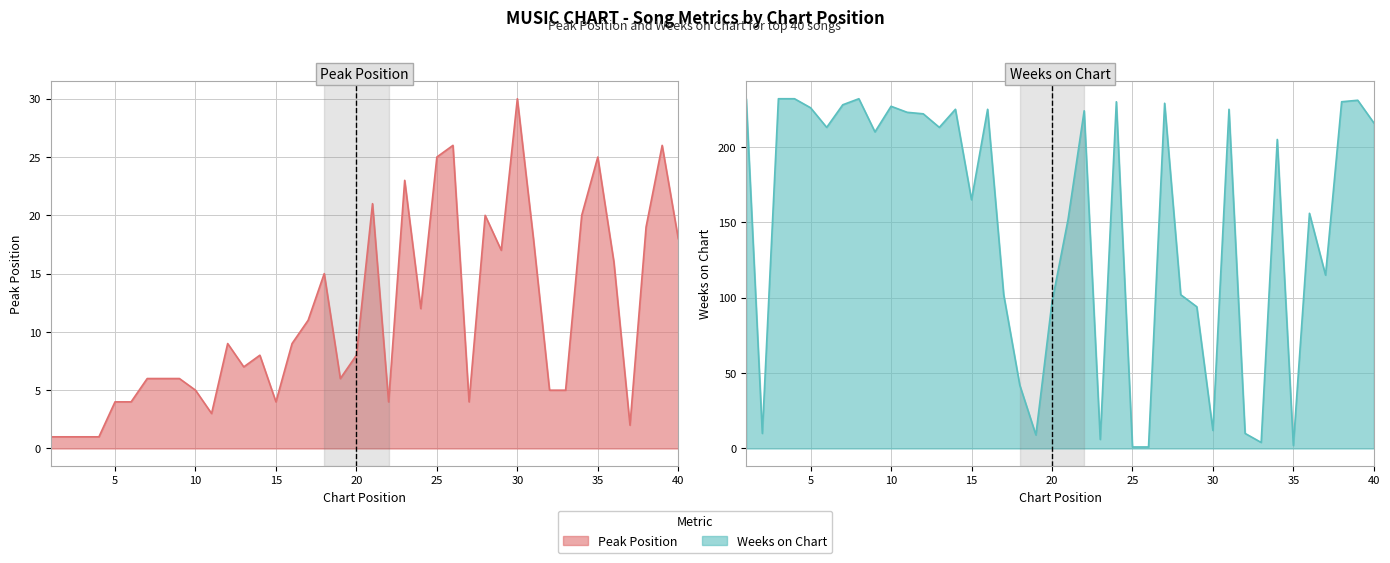

Where is the first local maximum for Weeks on Chart?

8